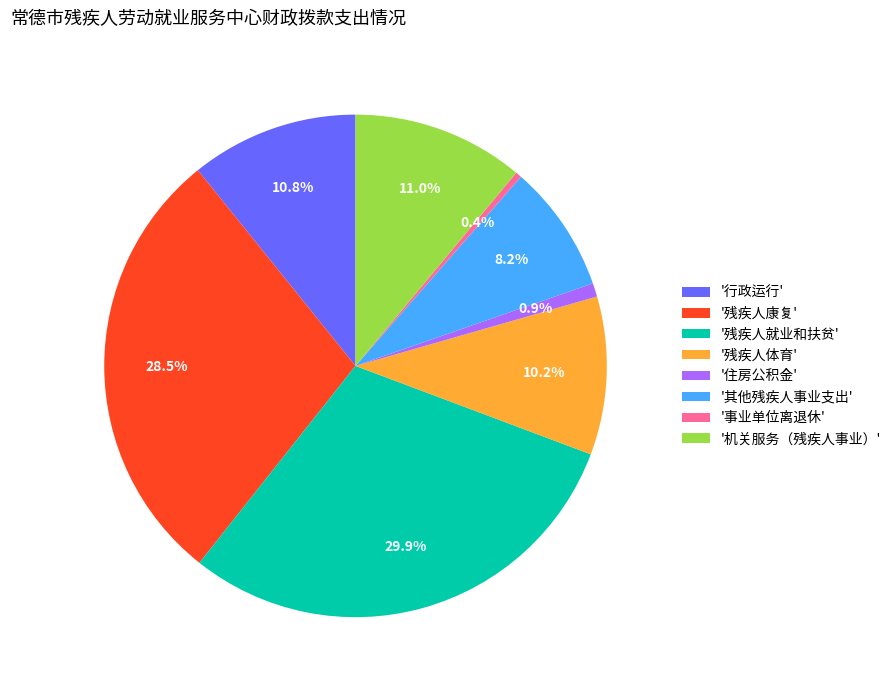

Which category has the biggest portion of the pie?

'残疾人就业和扶贫'